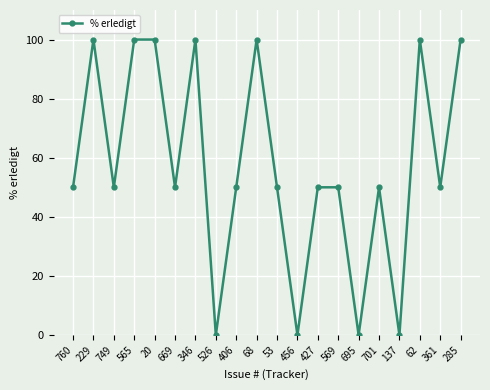

Count the number of categories in the chart.

20